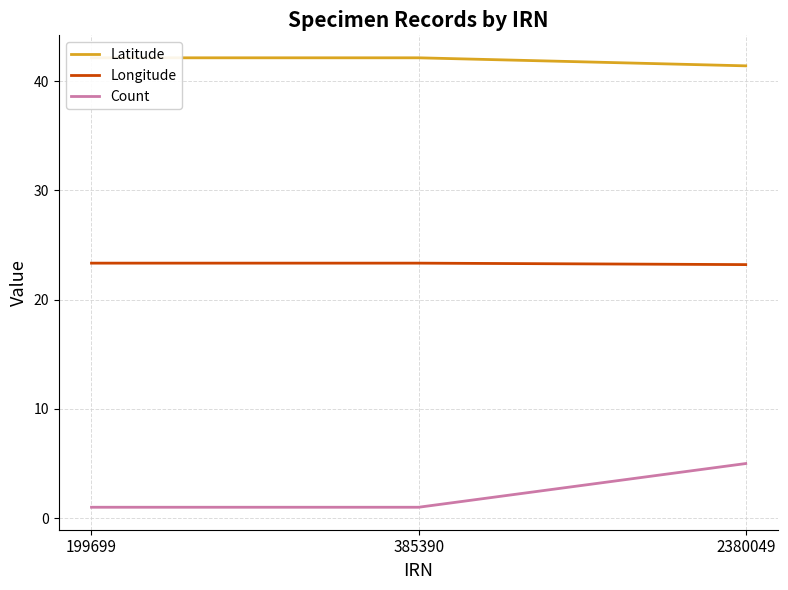

What is the sum of the Latitude values at 2380049 and 199699?

83.5